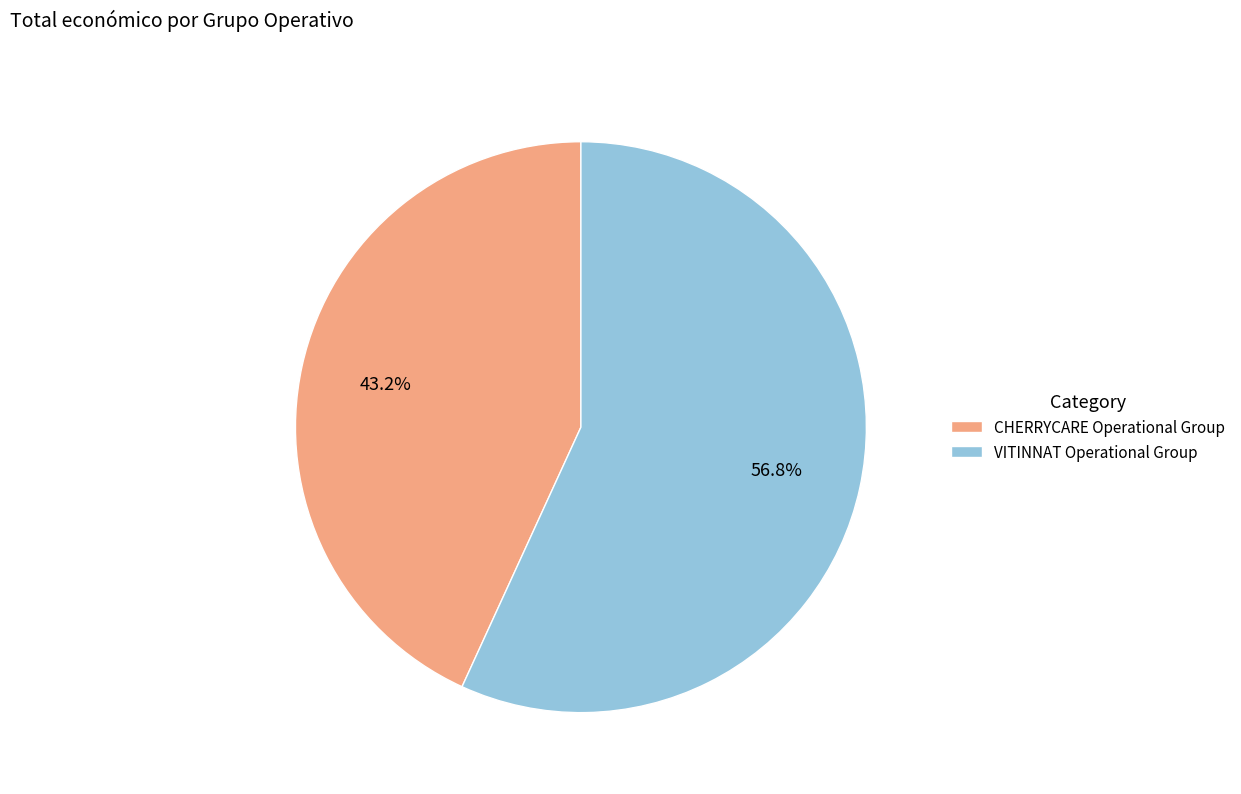

How many slices are in this pie chart?

2